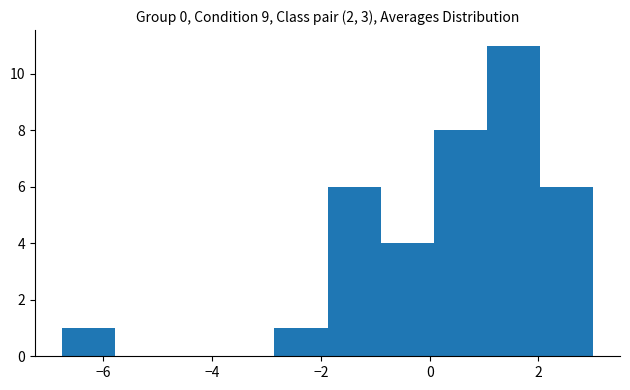

Which range on the x-axis has the tallest bar?

1.0 to 2.0